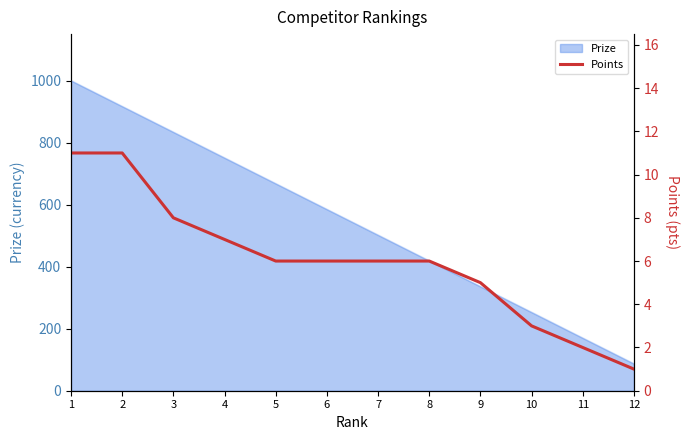

What is the greatest value displayed?

11